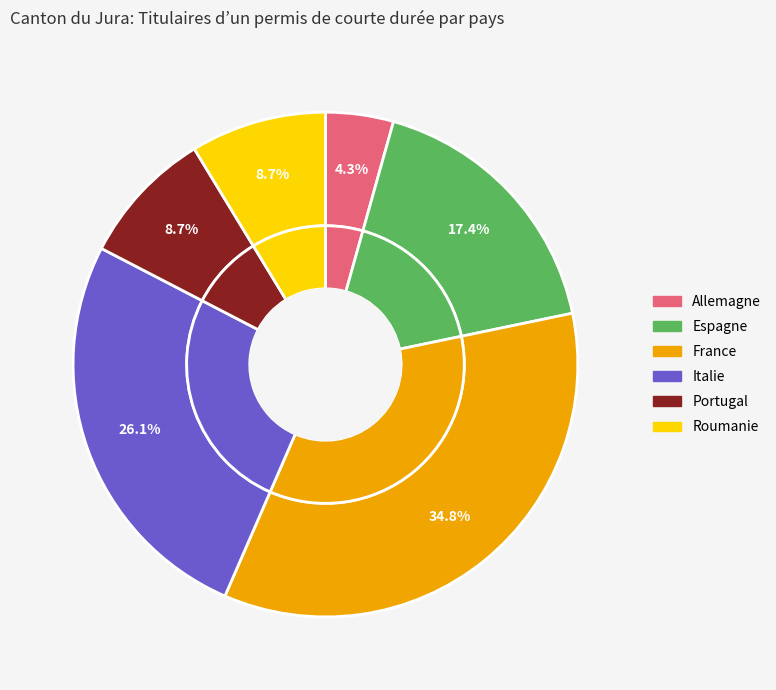

Does Espagne represent more than half of the total?

No